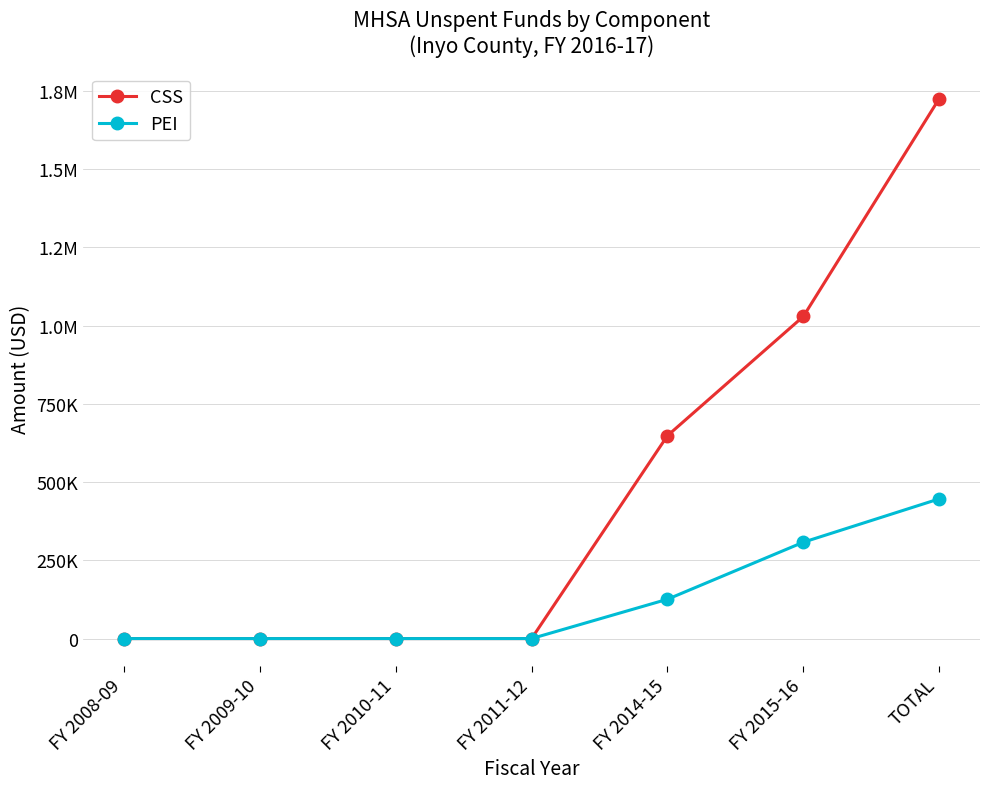

Is this an area chart (filled region under the line)?

No